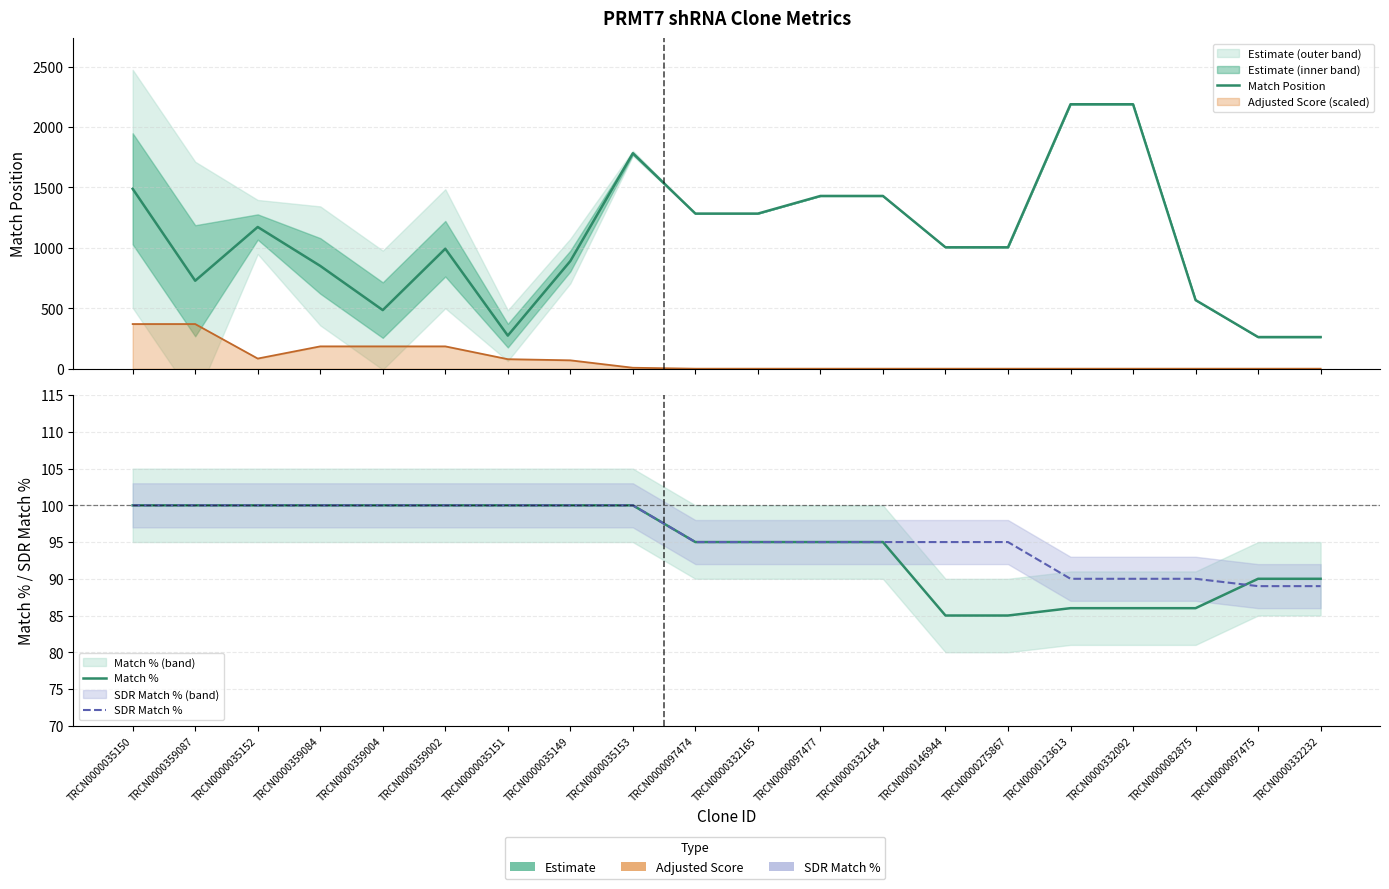

What is the label of the 13th point from the right?

TRCN0000035149